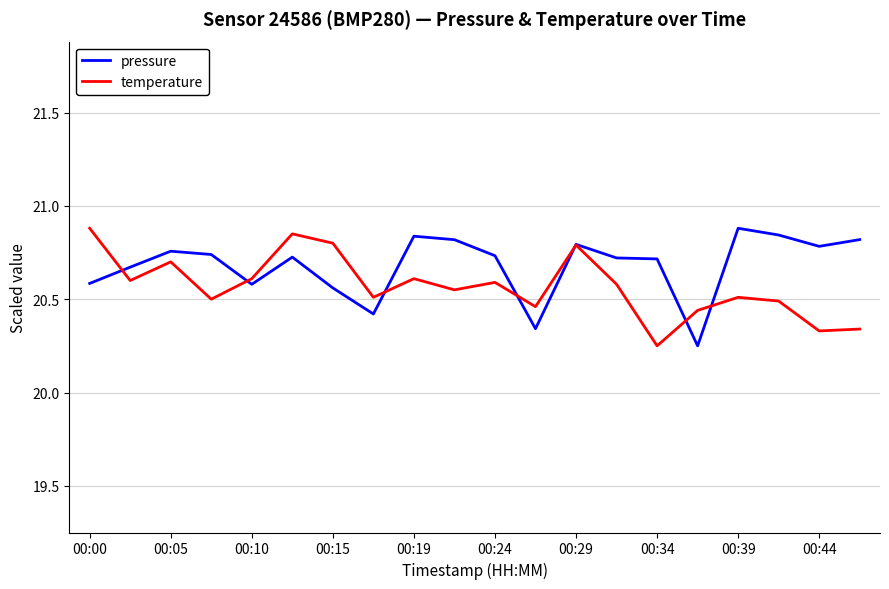

Which series has the largest total across all categories?

pressure